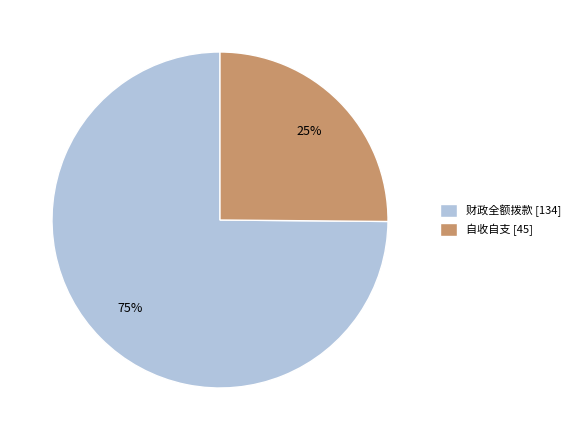

To the nearest percent, what is the difference between the largest and smallest slice percentages?

50%